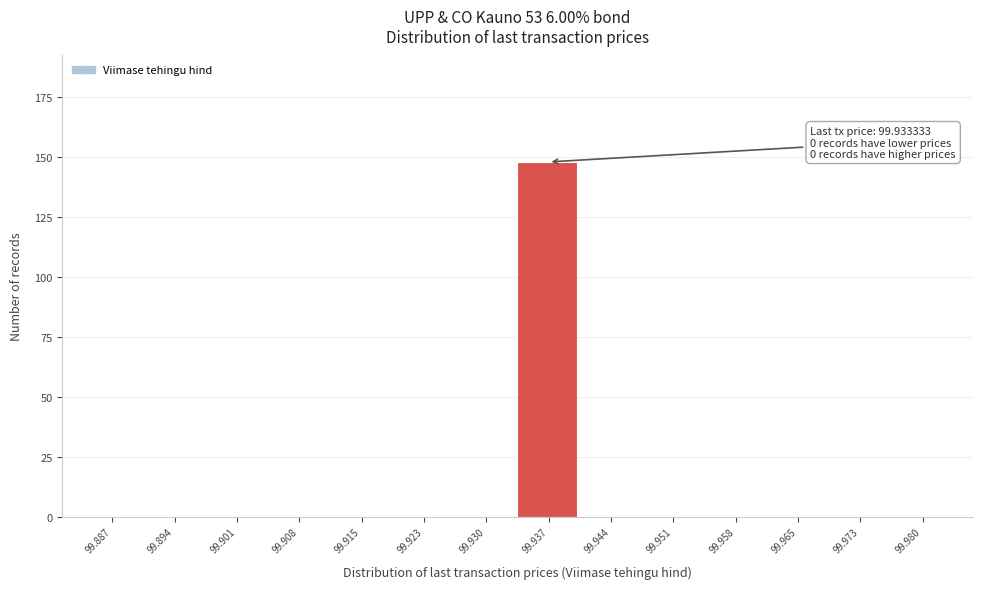

Over which range of the x-axis is the bar tallest?

99.933 to 99.940